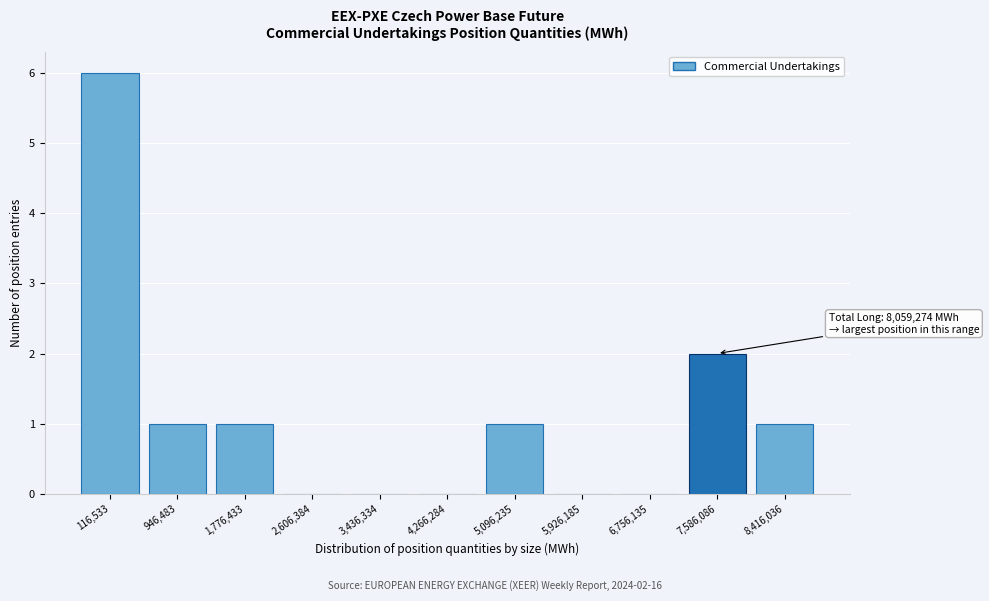

Reading left to right, transcribe all the data shown in this chart.

116,533=6	946,483=1	1,776,433=1	2,606,384=0	3,436,334=0	4,266,284=0	5,096,235=1	5,926,185=0	6,756,135=0	7,586,086=2	8,416,036=1